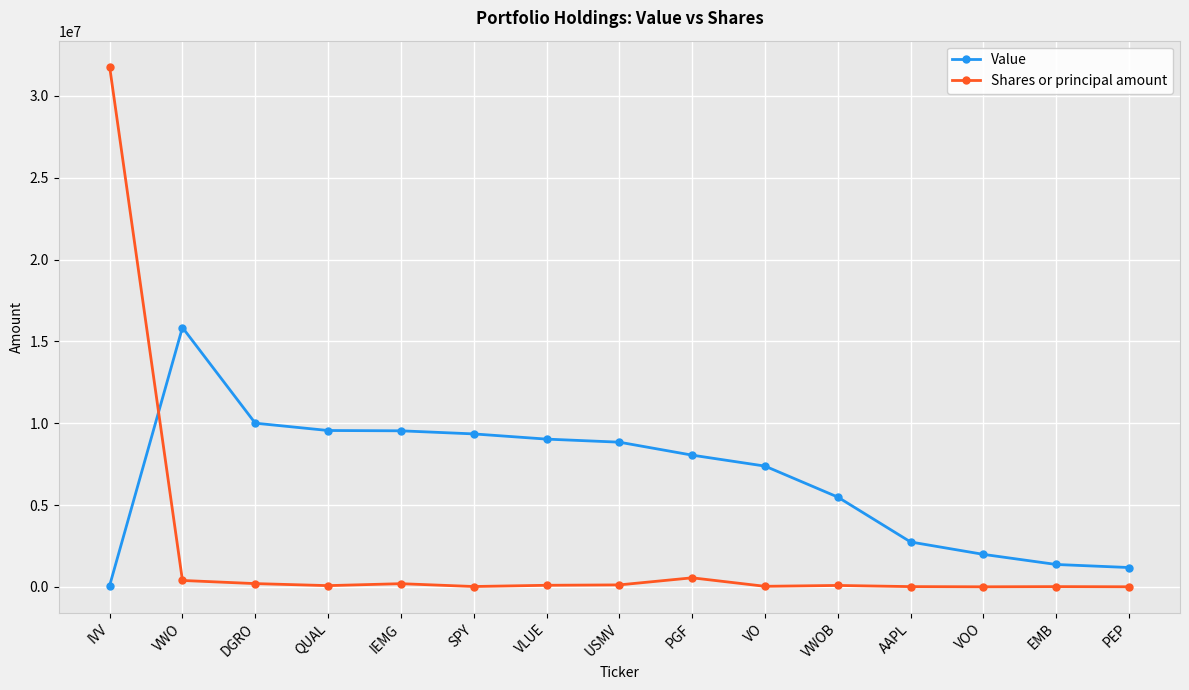

At which category is the sum across all series the highest?

IVV